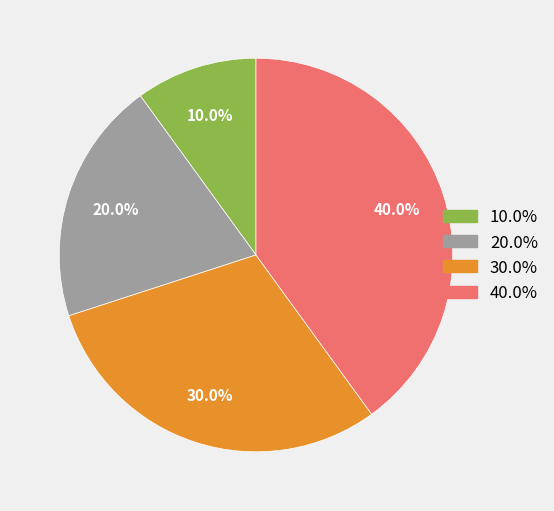

Is there any slice that represents more than half of the pie?

No